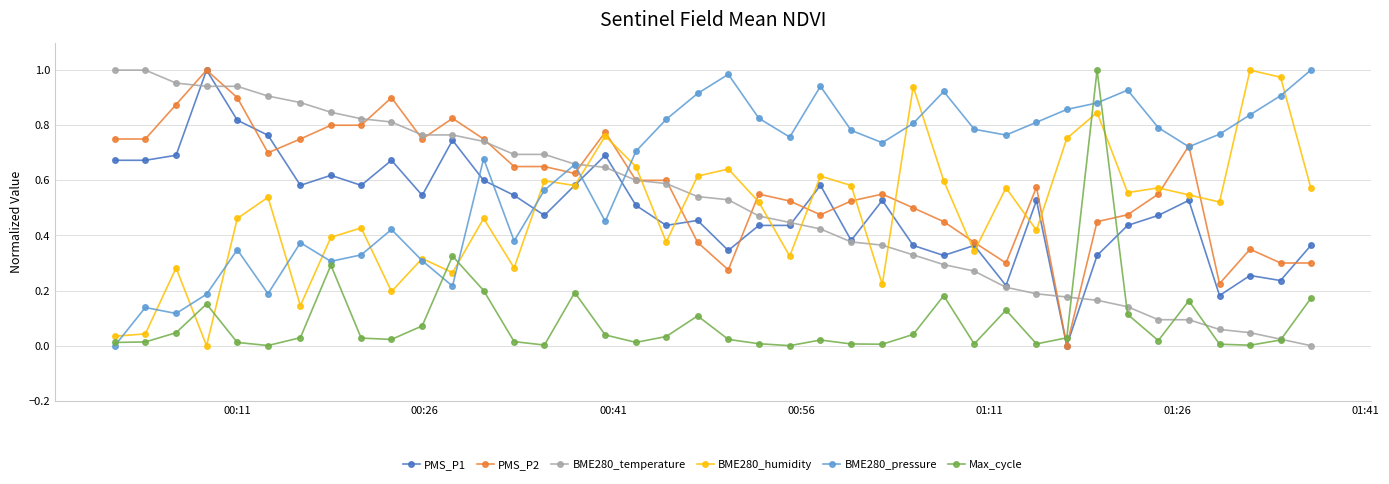

Which series ends up on top after the final intersection of PMS_P1 and BME280_pressure?

BME280_pressure